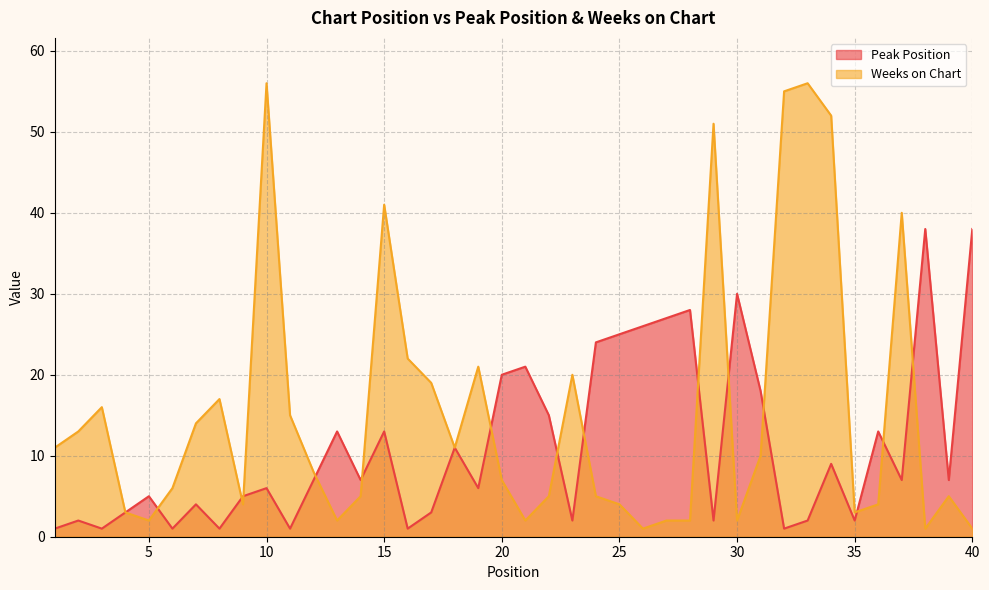

At which label is Peak Position closest to 19?

20